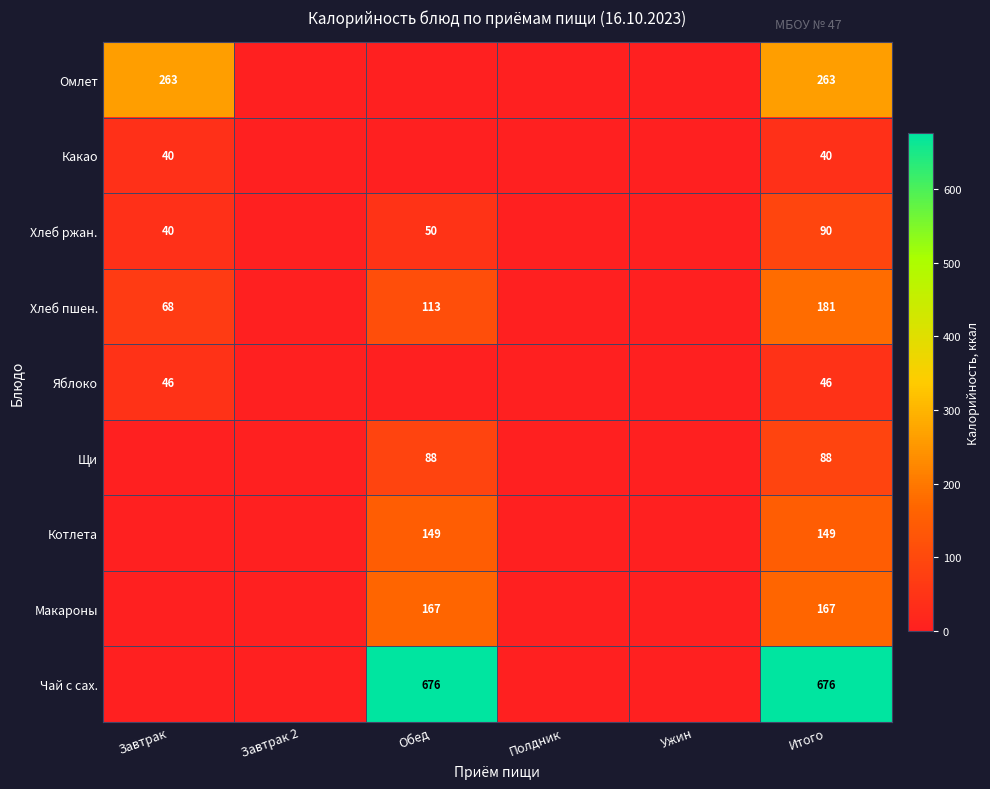

The value of Хлеб пшен. at Завтрак is 68. True or false?

True